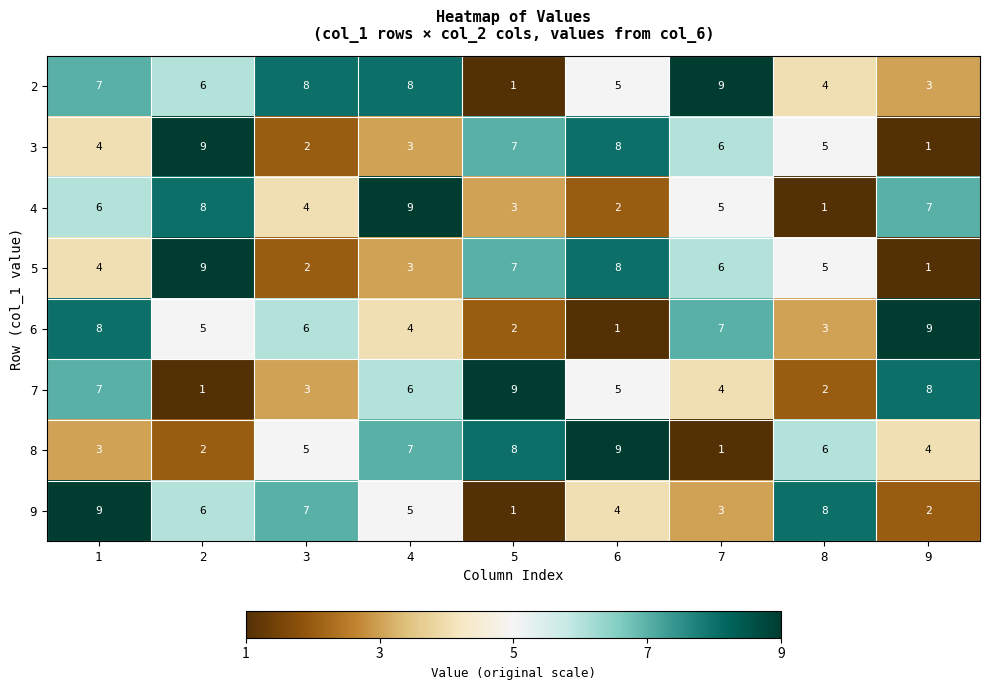

What is the smallest value displayed?

1